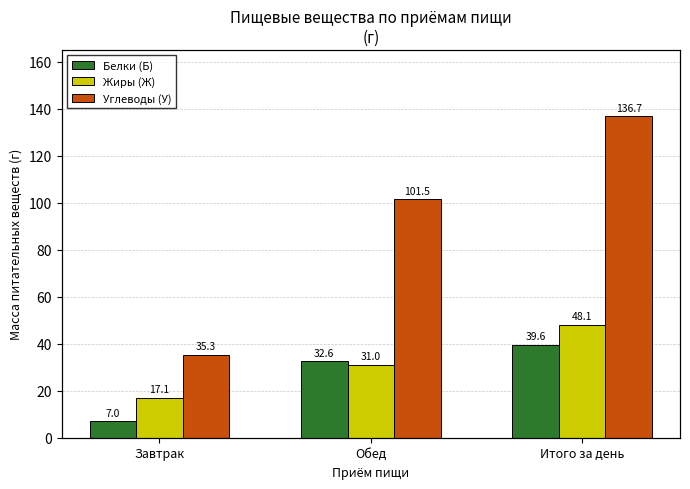

What is the difference between the Жиры (Ж) values at Завтрак and Итого за день?

31.0